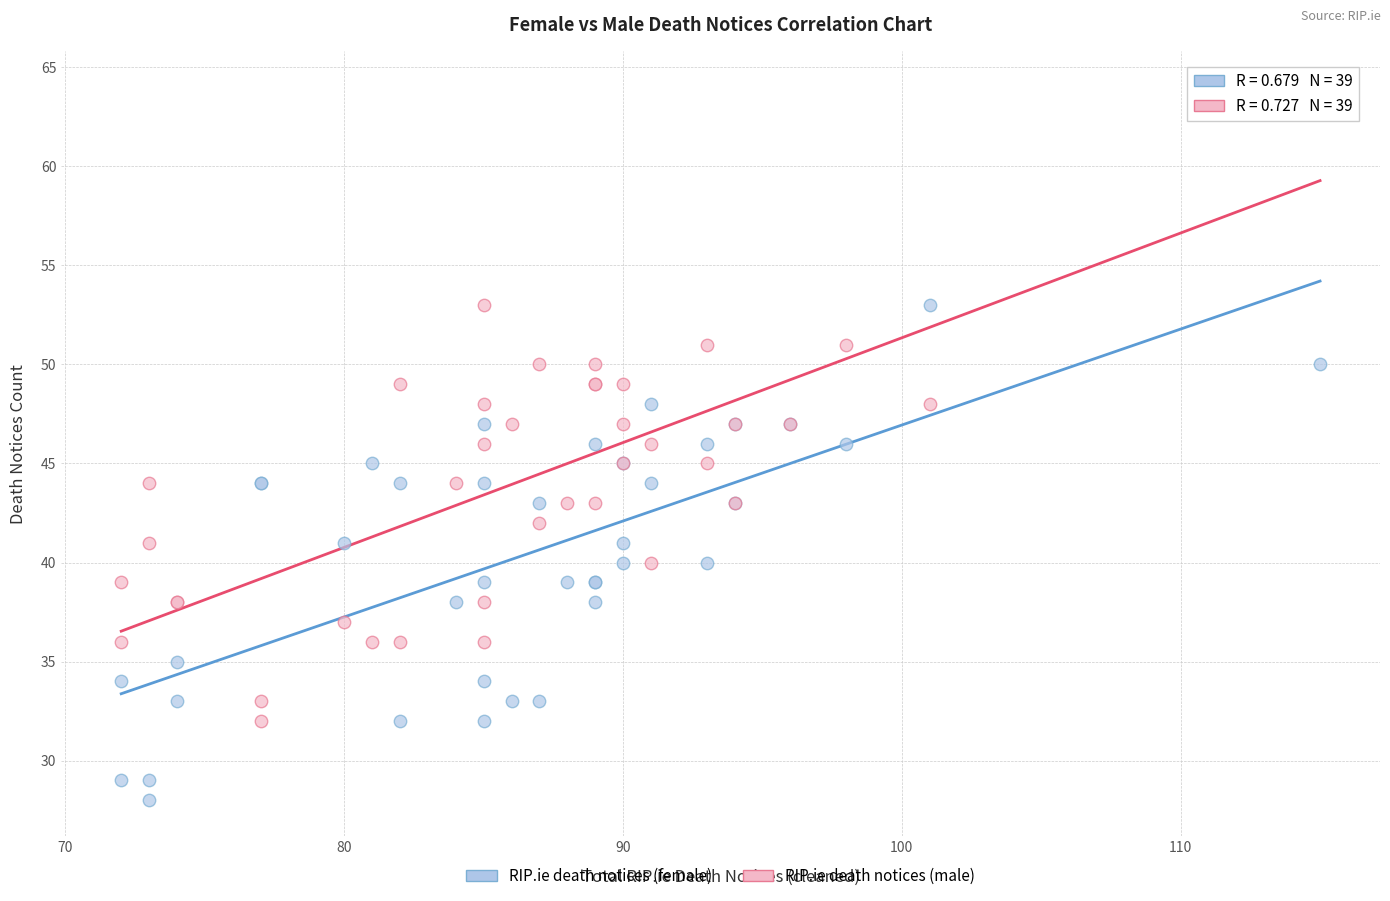

What are all the series names shown in the legend?

RIP.ie death notices (female), RIP.ie death notices (male)